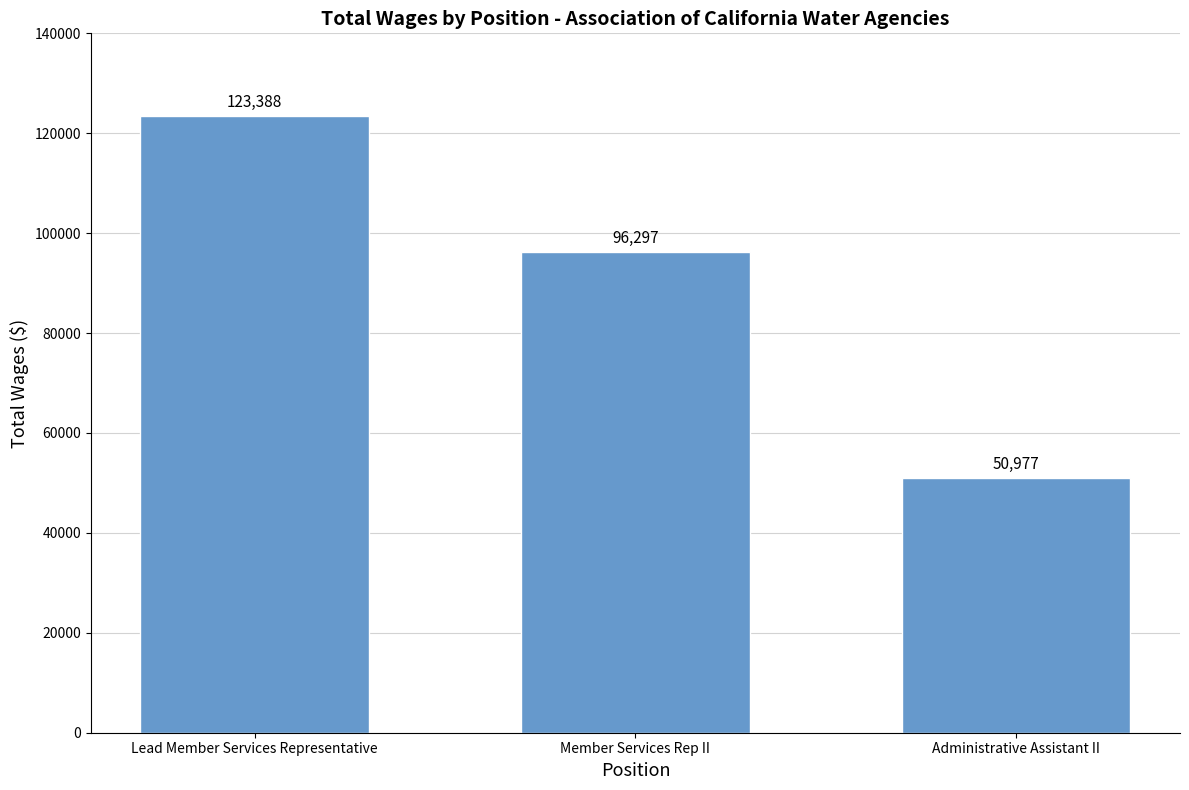

How many distinct data groups are displayed?

1